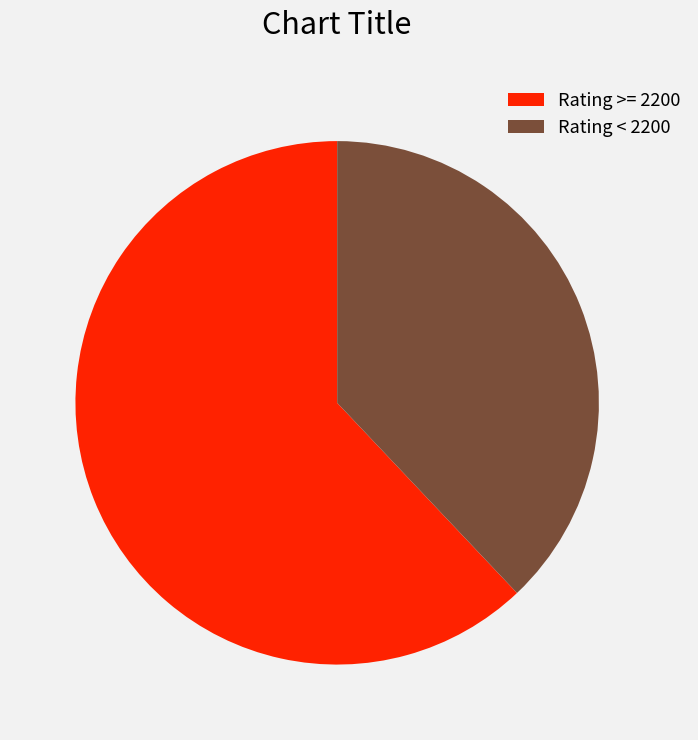

Which slice is the largest?

Rating >= 2200